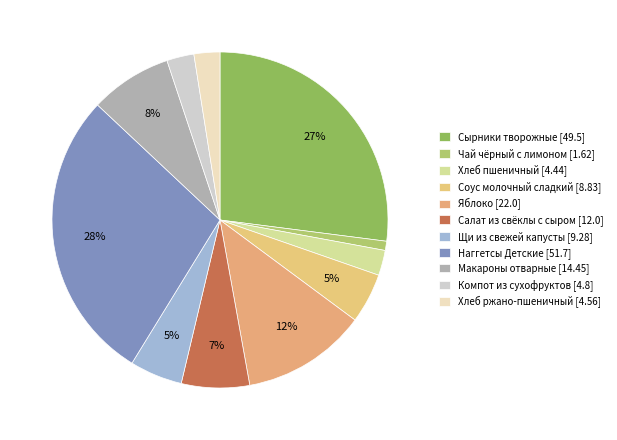

Combined, what portion of the pie is Компот из сухофруктов and Салат из свёклы с сыром?

9.2%